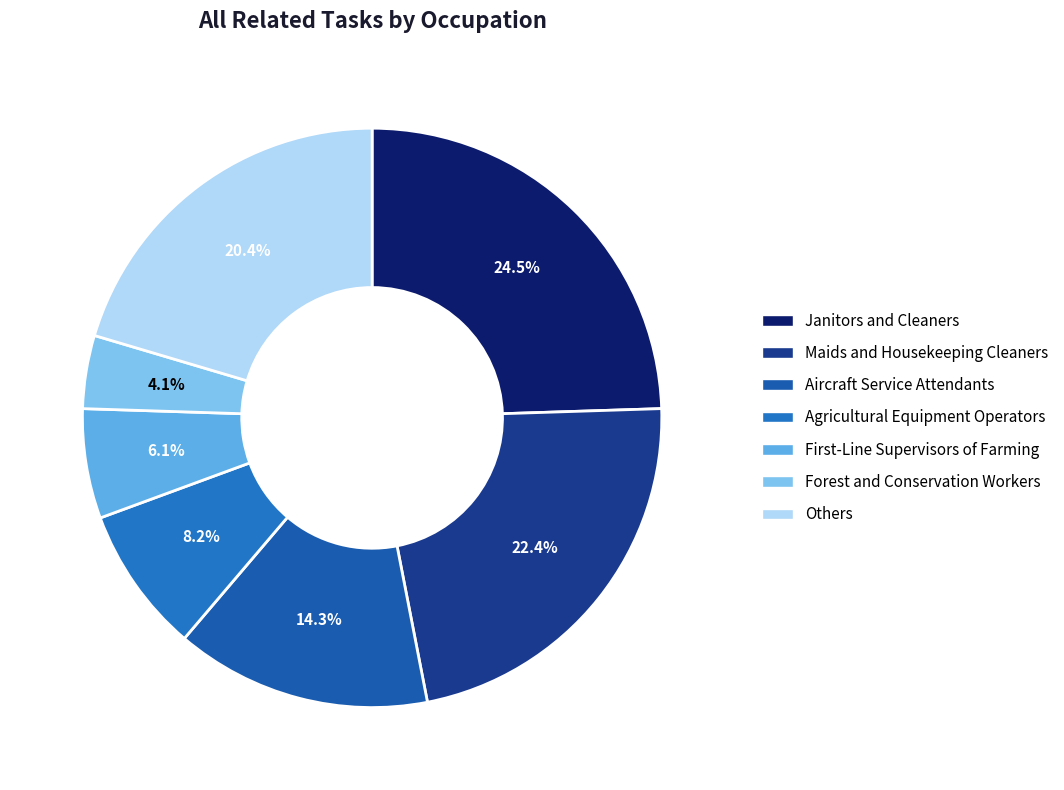

Count the number of slices in the pie.

7